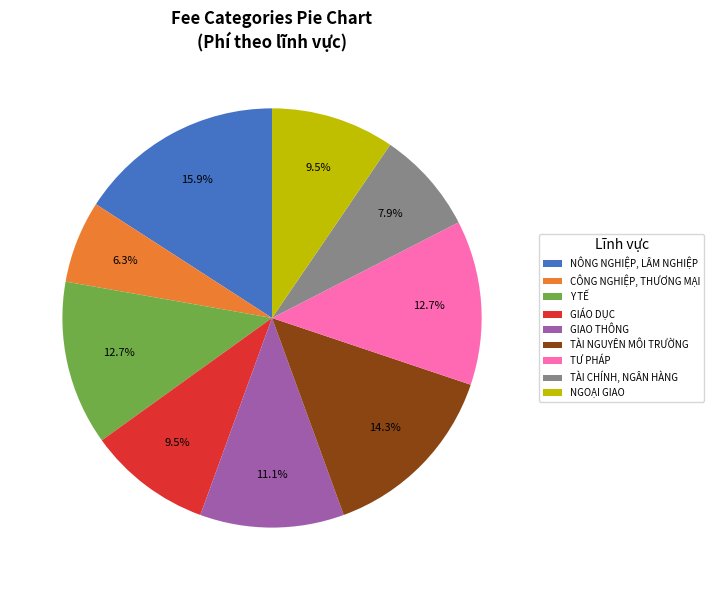

To the nearest percent, what is the average slice percentage?

11%